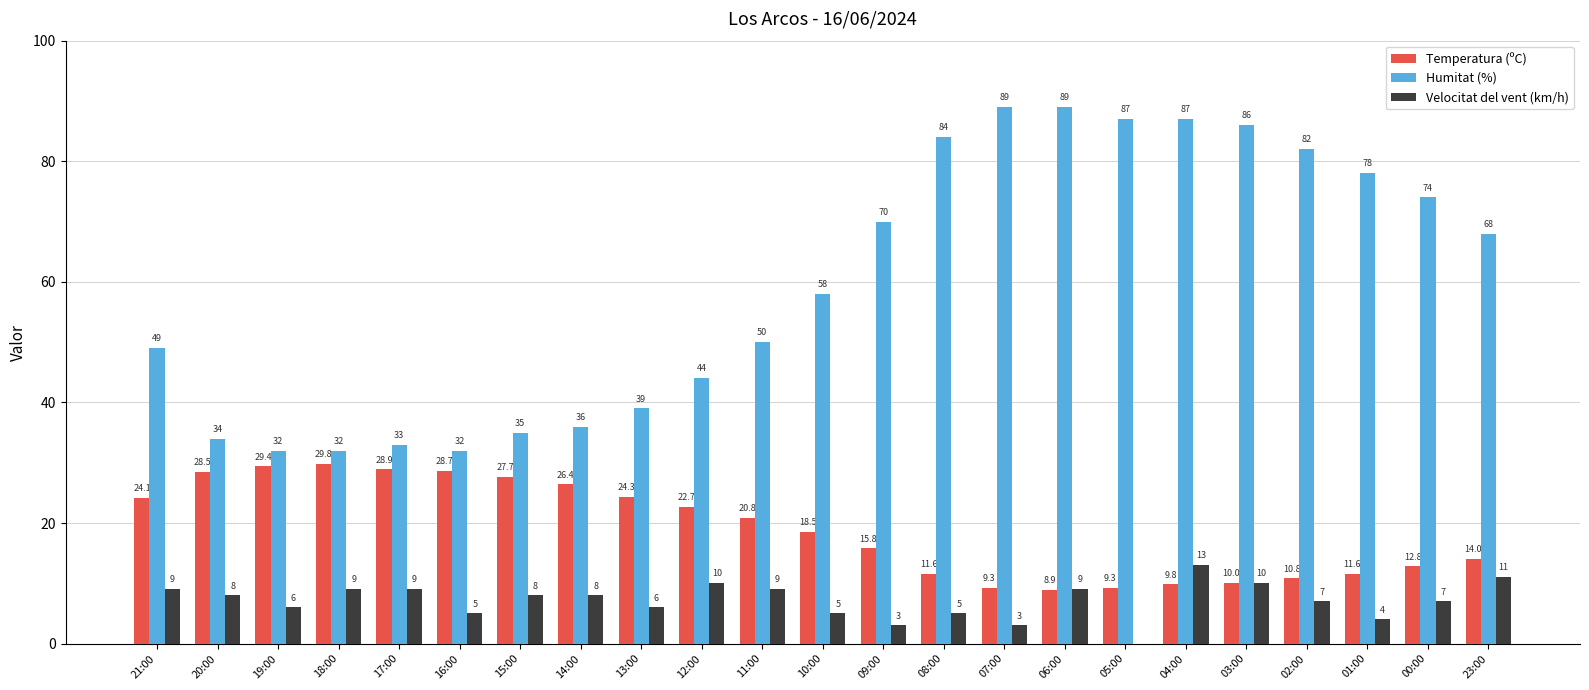

The Humitat (%) series shows 82.0 at 02:00. True or false?

True